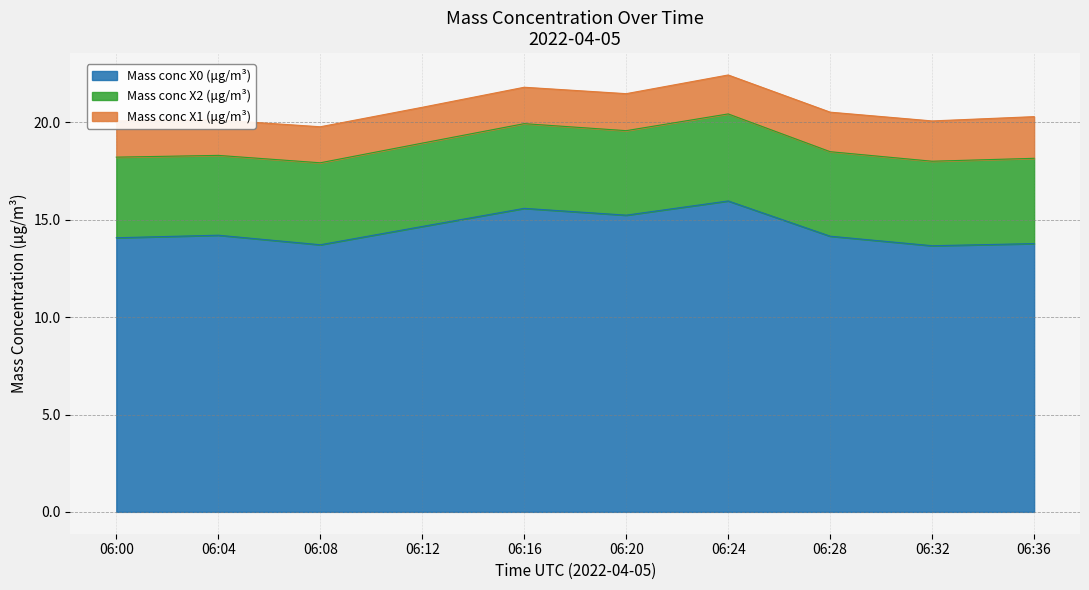

Rank the series at 06:38 from lowest to highest value.

Mass conc X1 (μg/m³), Mass conc X2 (μg/m³), Mass conc X0 (μg/m³)